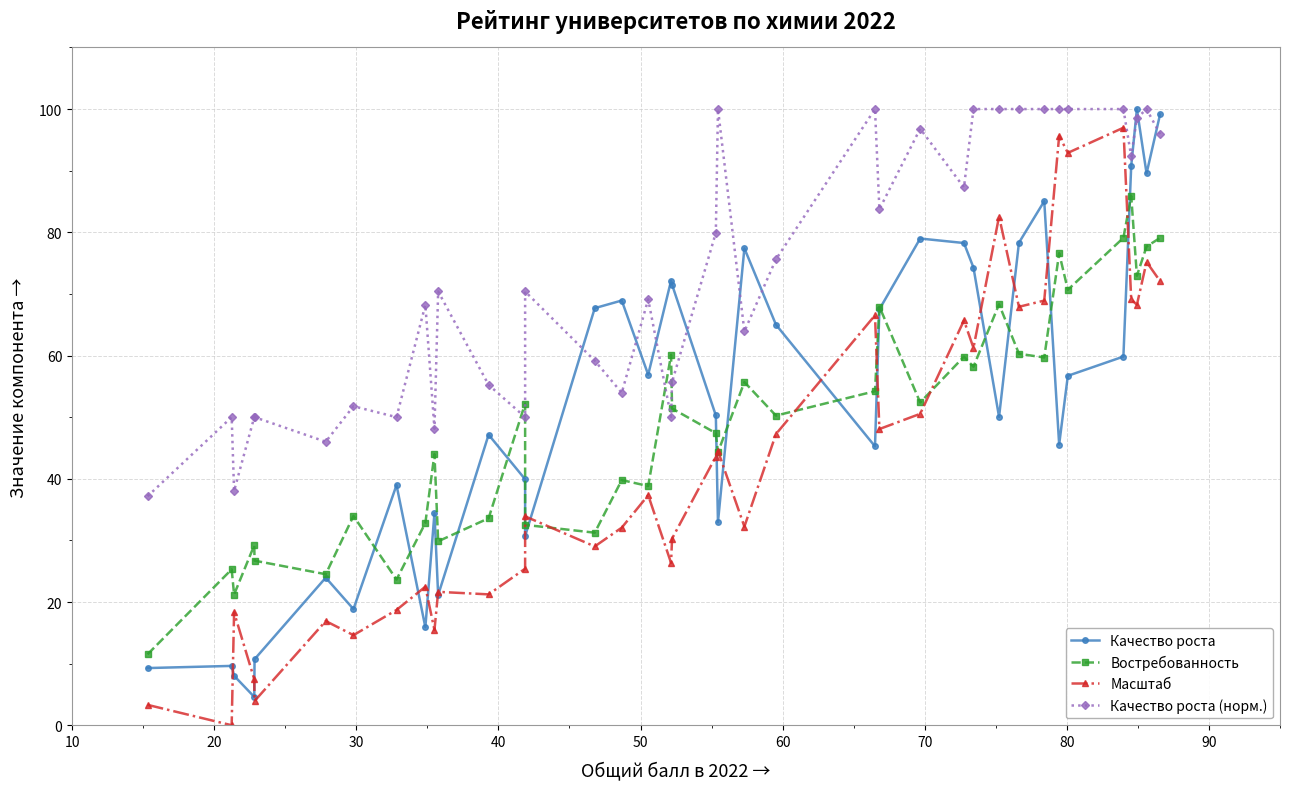

True or false: Масштаб has a value of 17.3 at 12.

False